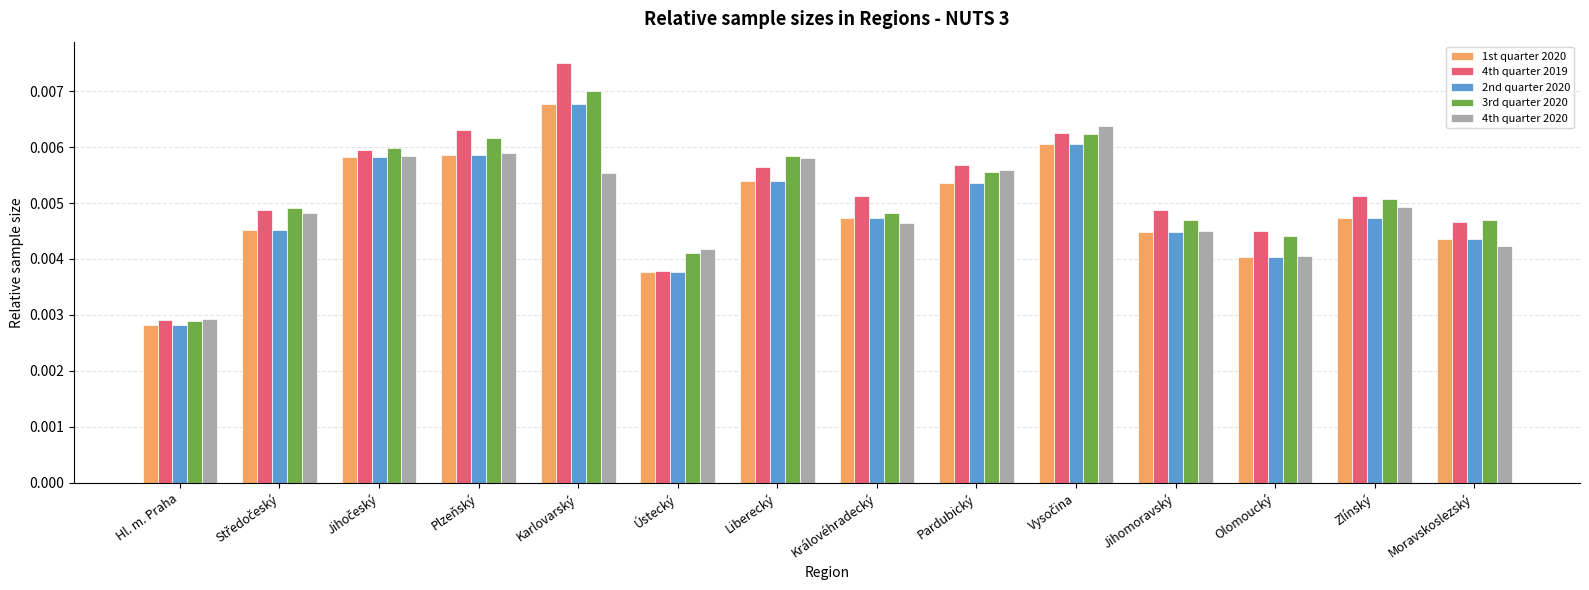

At which label does 1st quarter 2020 reach its peak?

Karlovarský